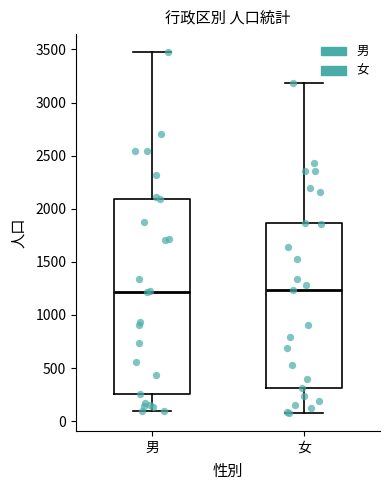

Which box is the tallest, from its lower edge to its upper edge?

男